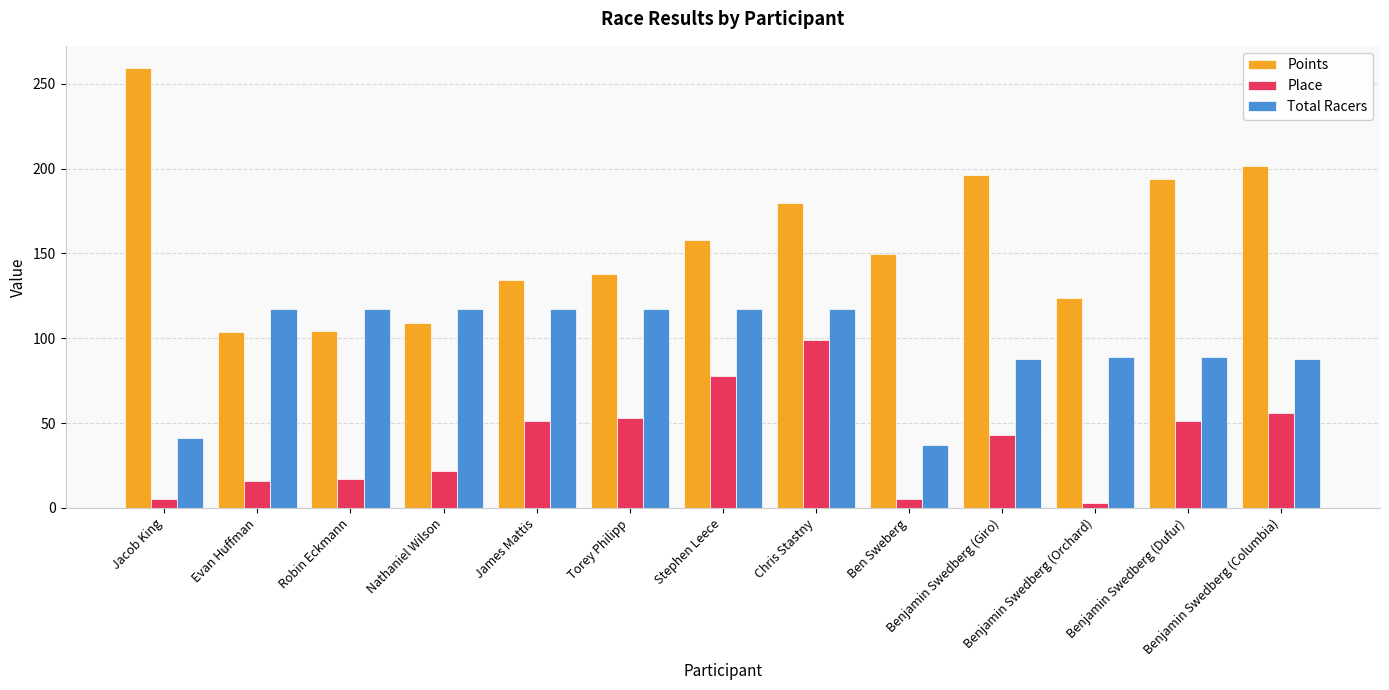

Which series has the widest spread of values?

Points